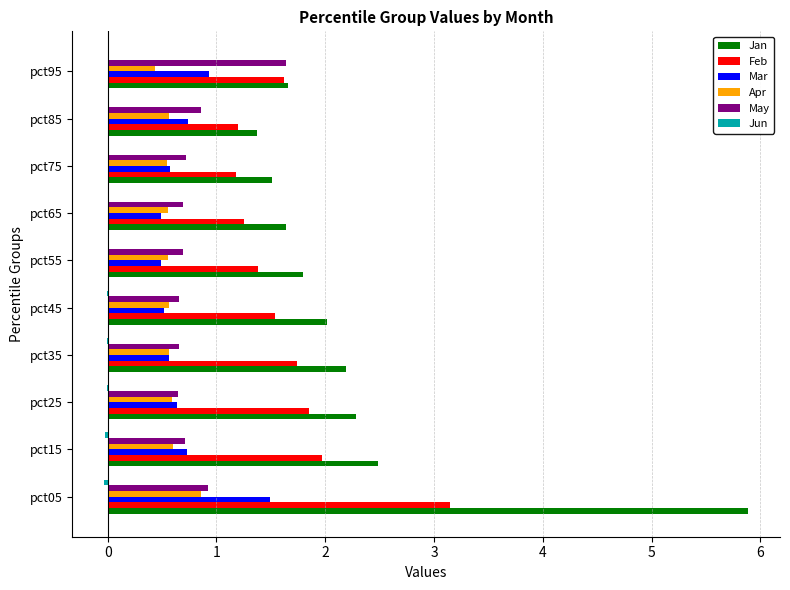

At which category is the sum across all series the highest?

pct05